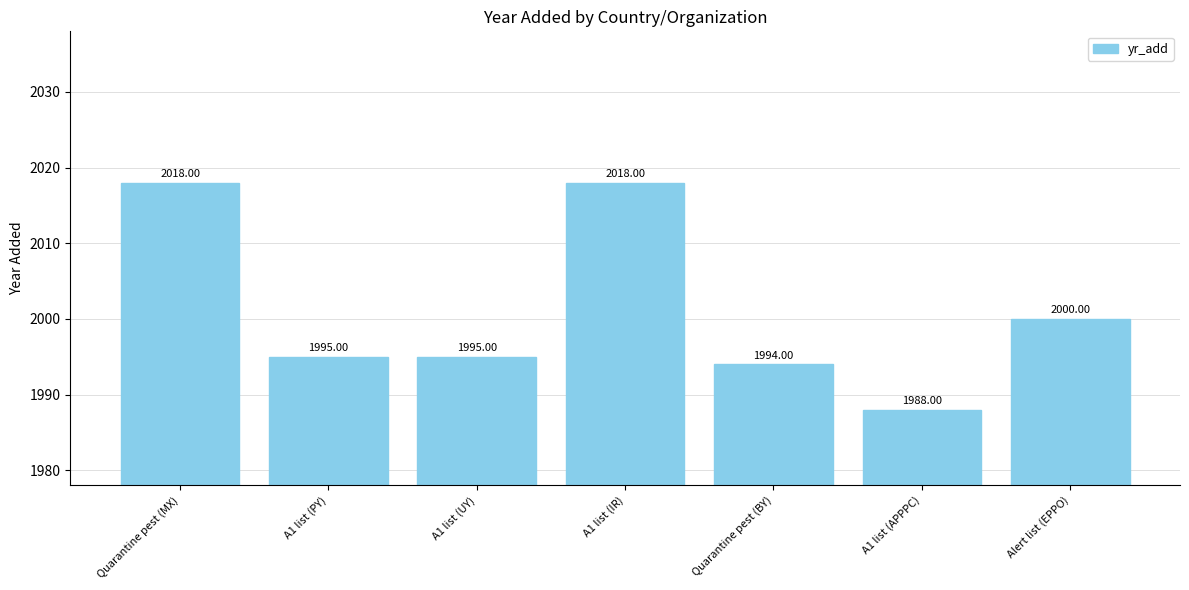

What is the value of the 5th bar from the left?

1994